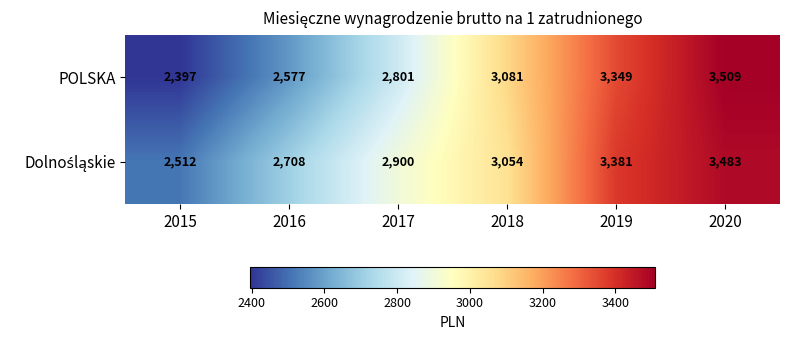

What is the minimum value shown in the chart?

2397